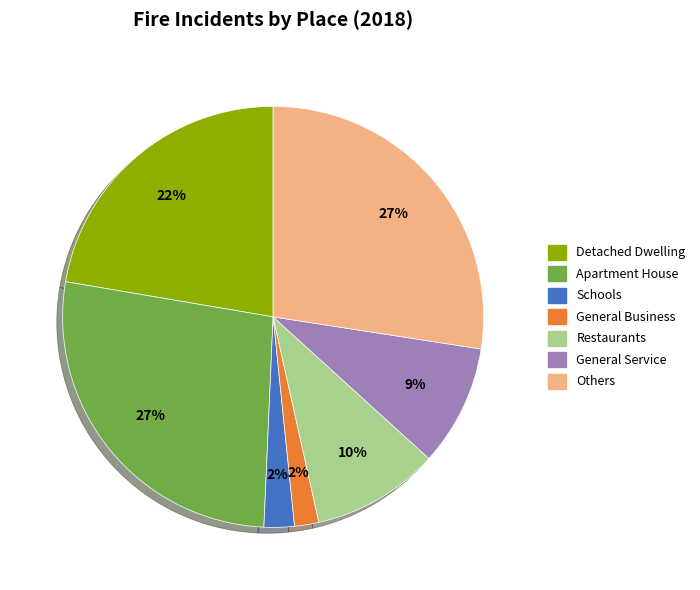

To the nearest percent, what is the average slice percentage?

14%